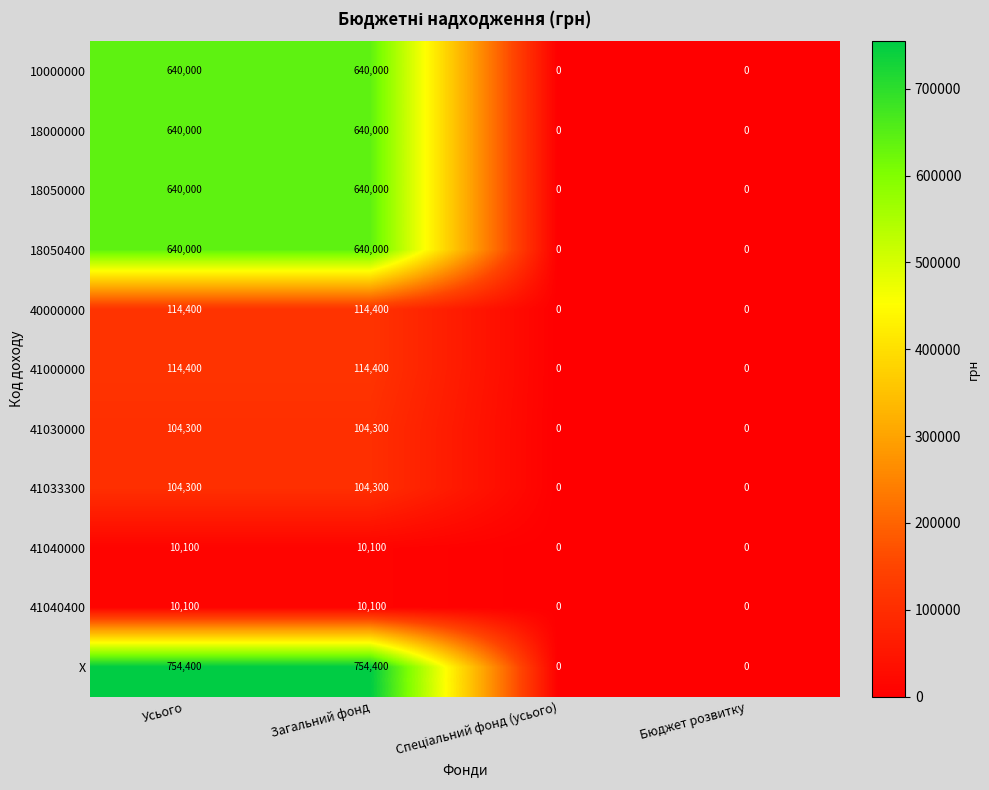

How many positive values does the 18000000 series have?

2